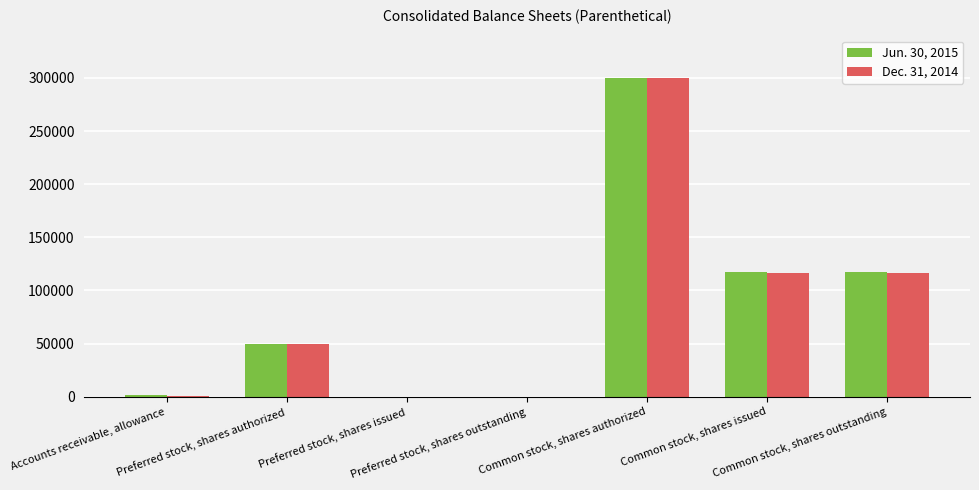

Are the bars horizontal?

No